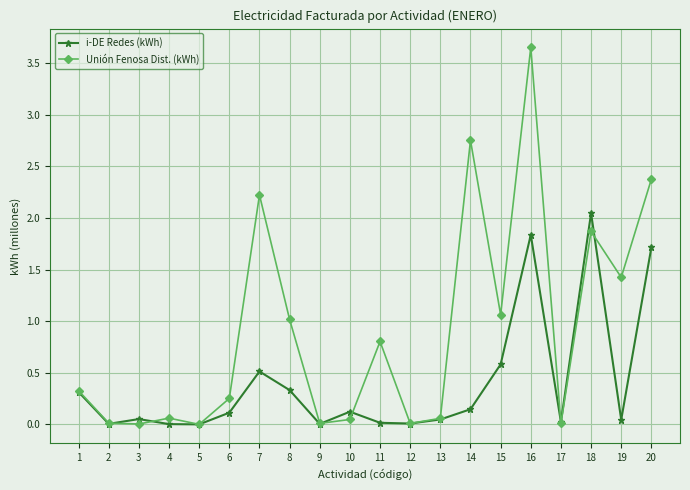

True or false: i-DE Redes (kWh) has a value of 0.5 at 7.

True